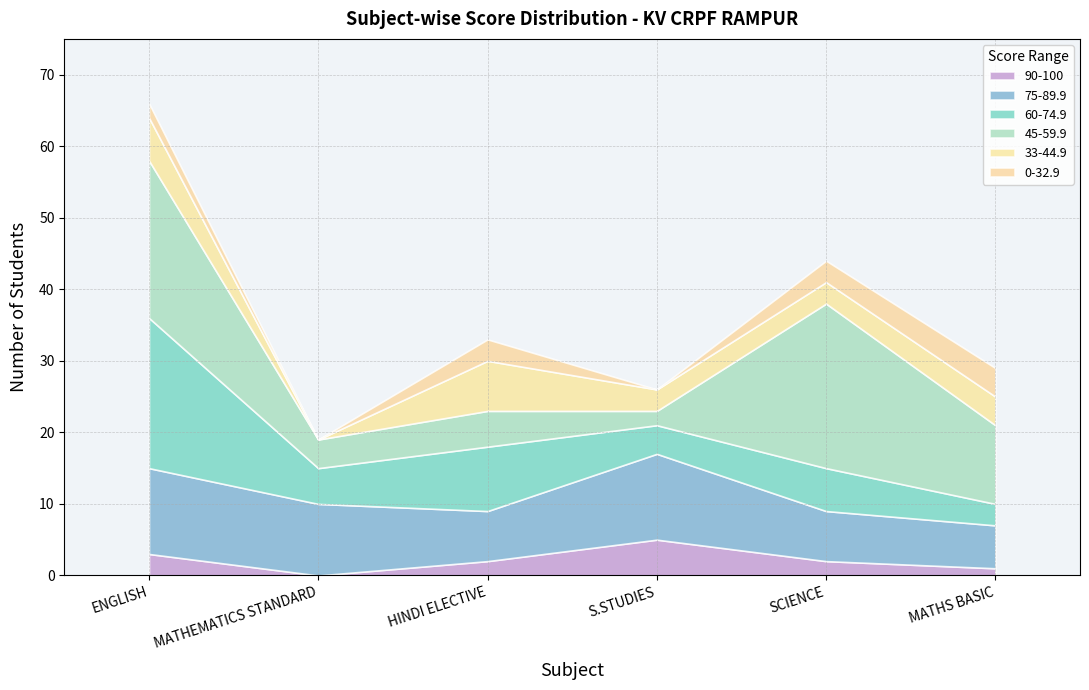

How many data points in 45-59.9 are less than 11?

3